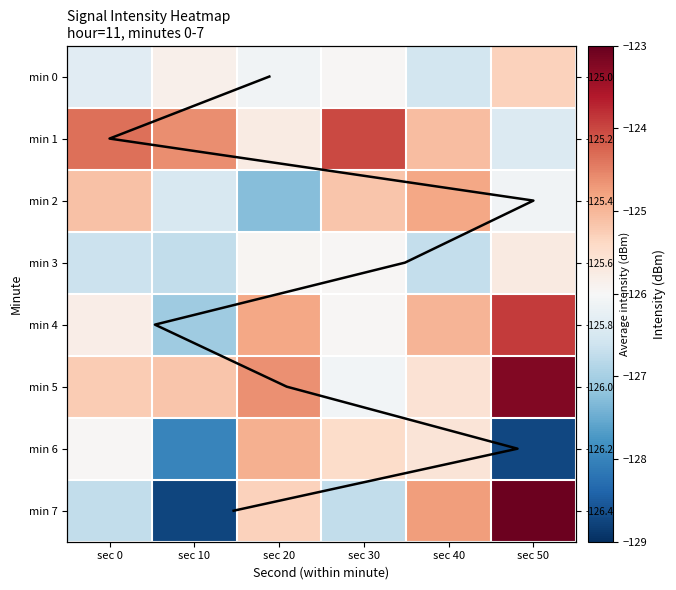

At which category is the sum across all series the highest?

sec 50